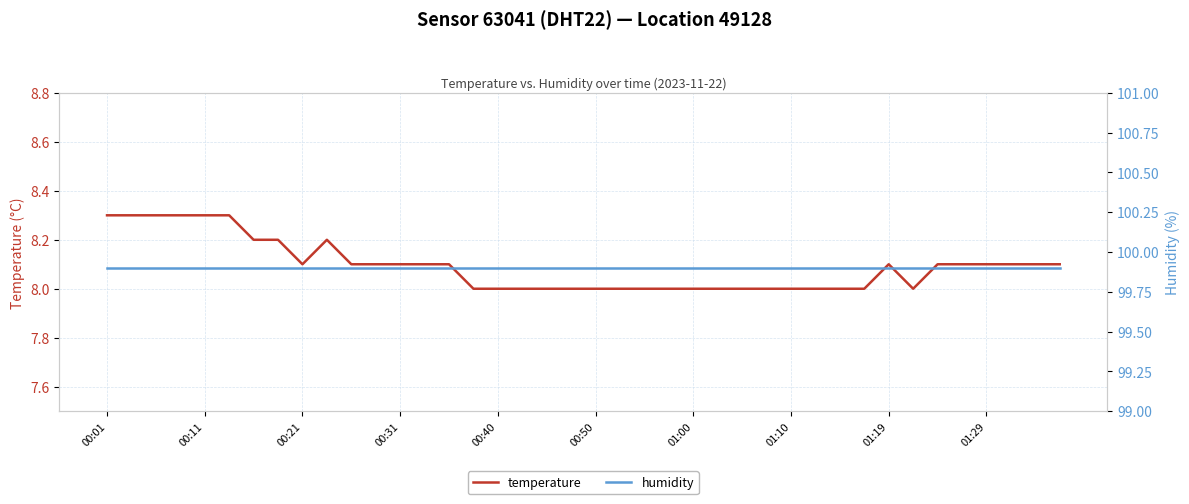

How many lines are shown in the chart?

2